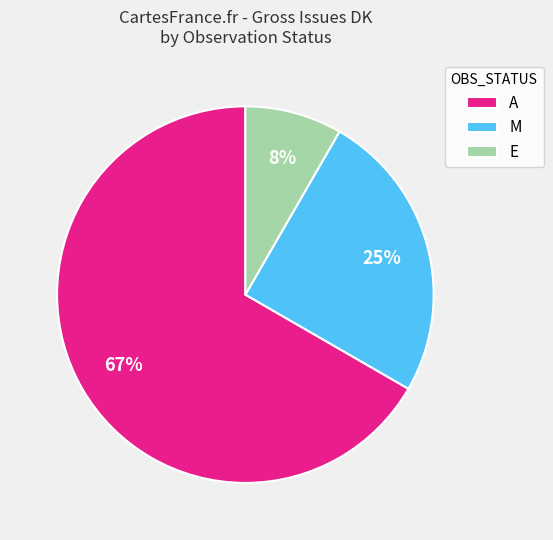

To the nearest percent, what is the average slice percentage?

33%